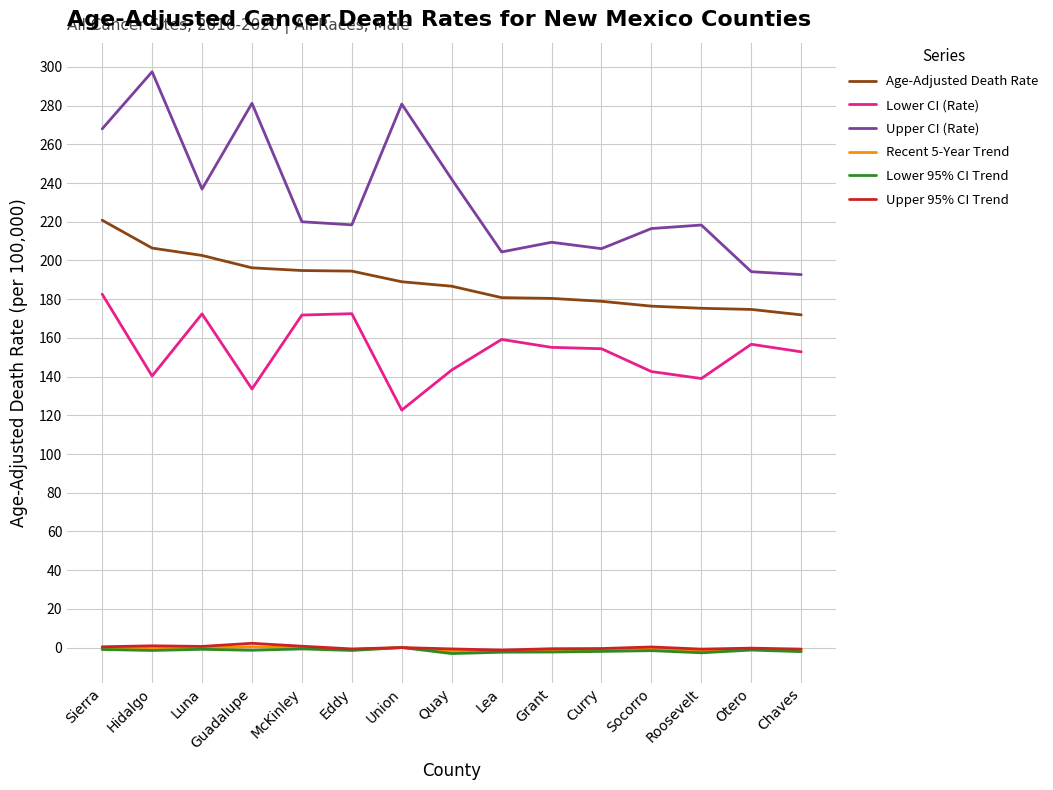

What is the difference between the maximum and minimum values in the Recent 5-Year Trend series?

2.3